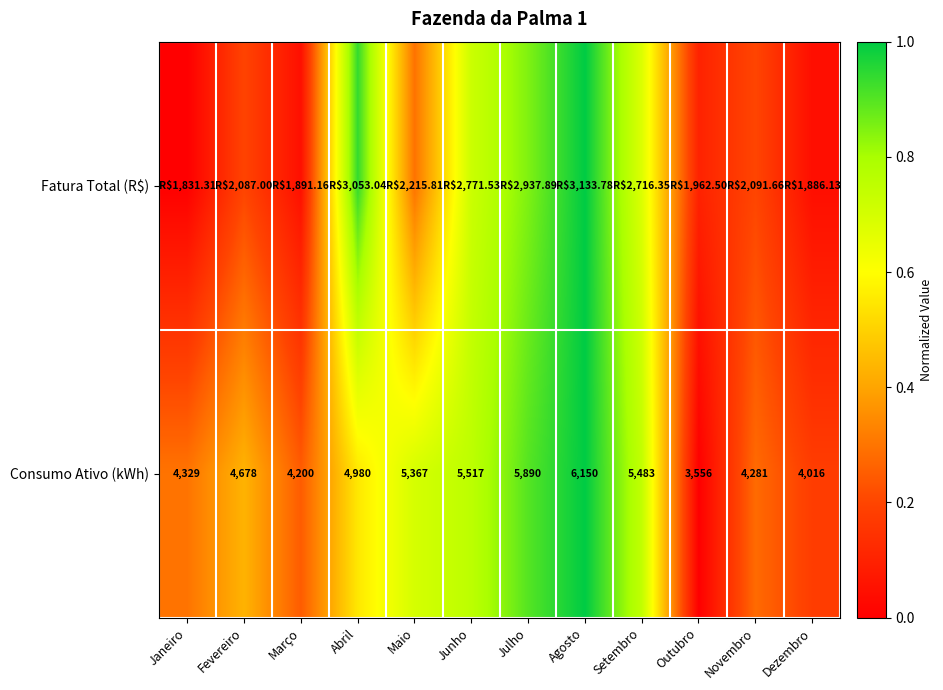

How many values in the Consumo Ativo (kWh) series are below 4980?

6